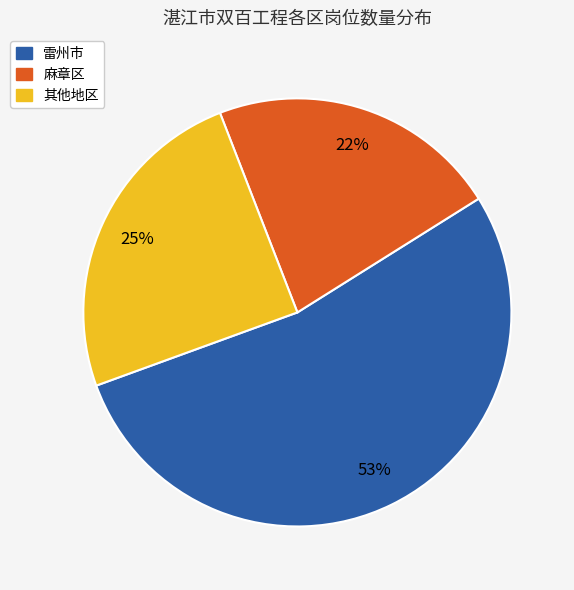

Is there a majority slice in this chart?

Yes